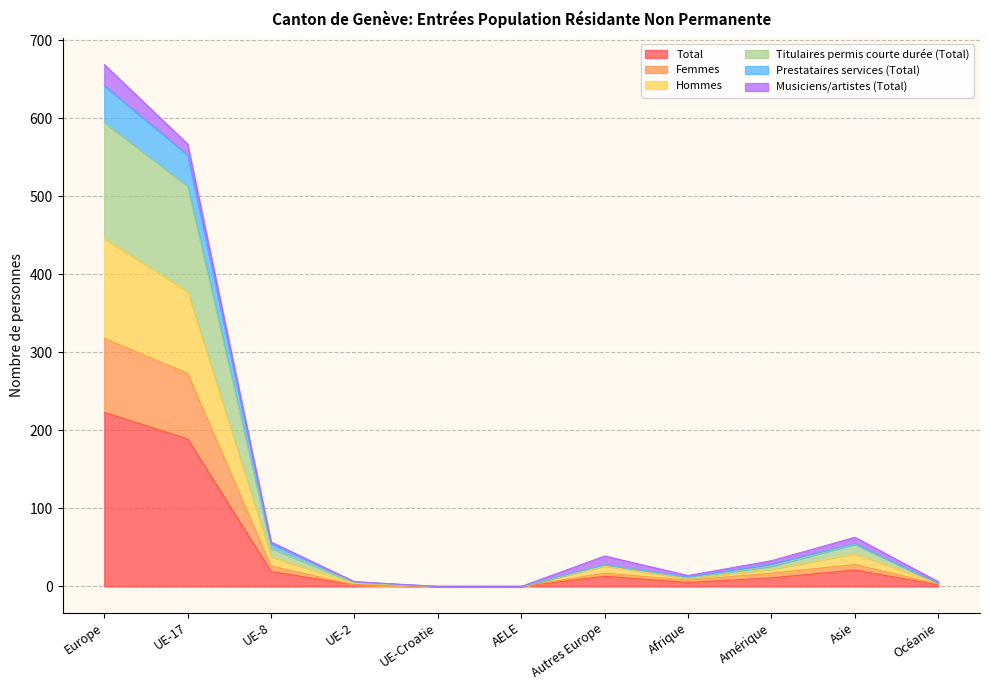

How many lines are shown in the chart?

6